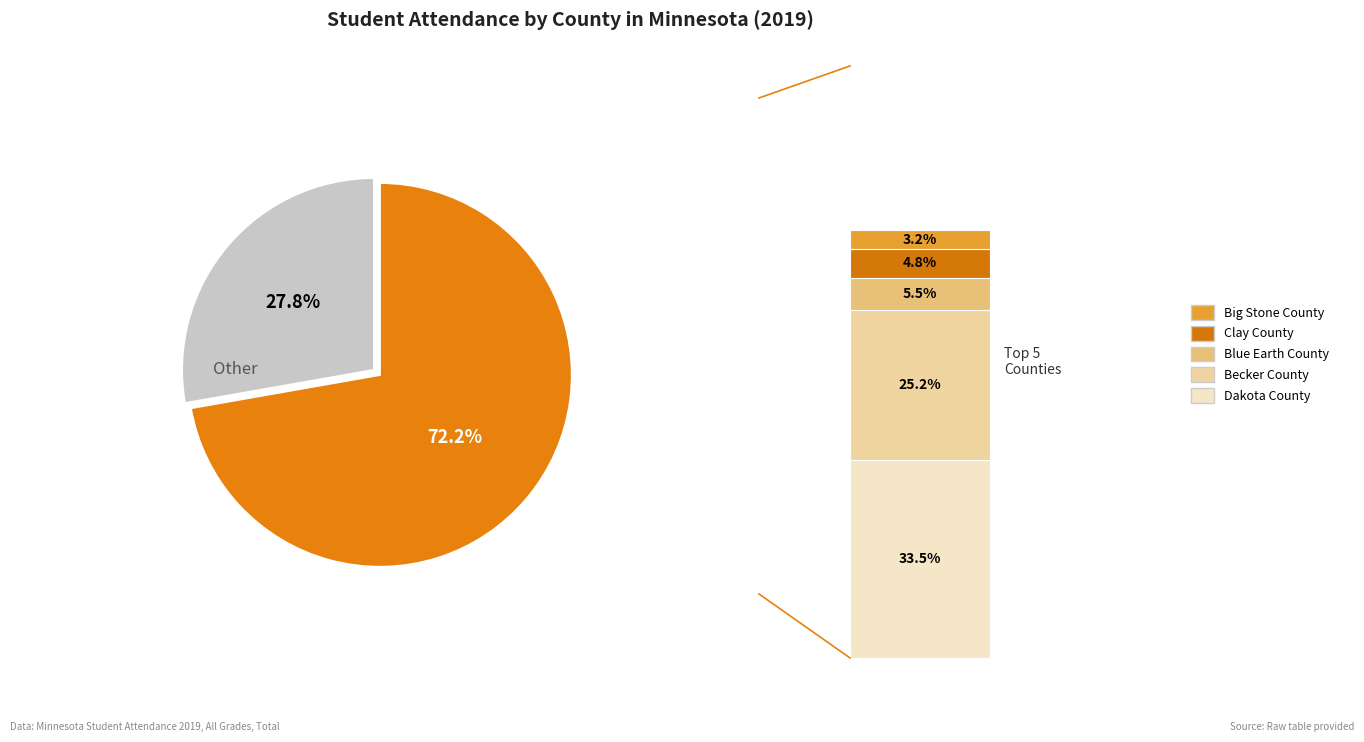

Is there a majority slice in this chart?

Yes